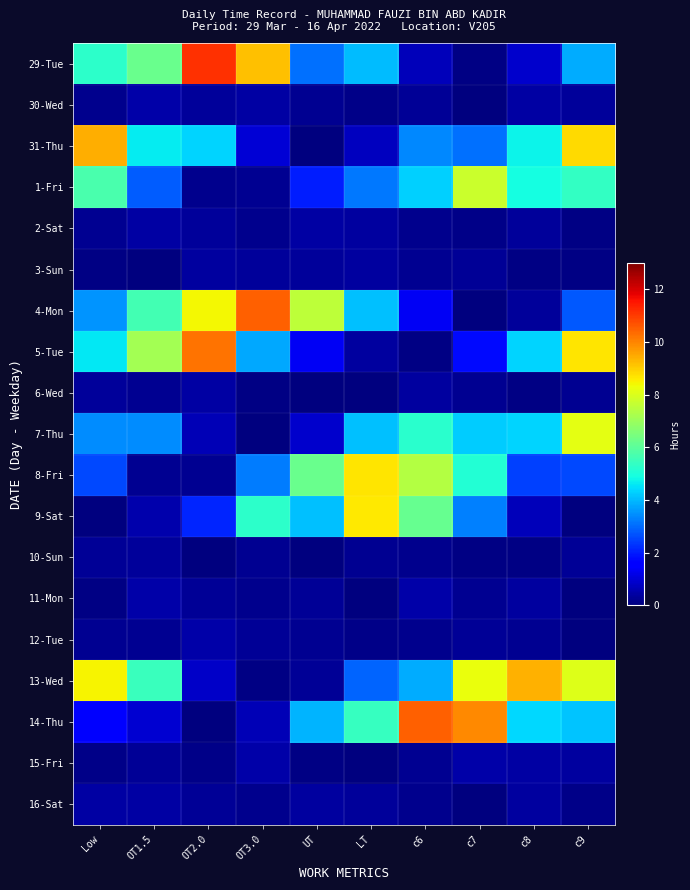

How many categories are shown in the chart?

10